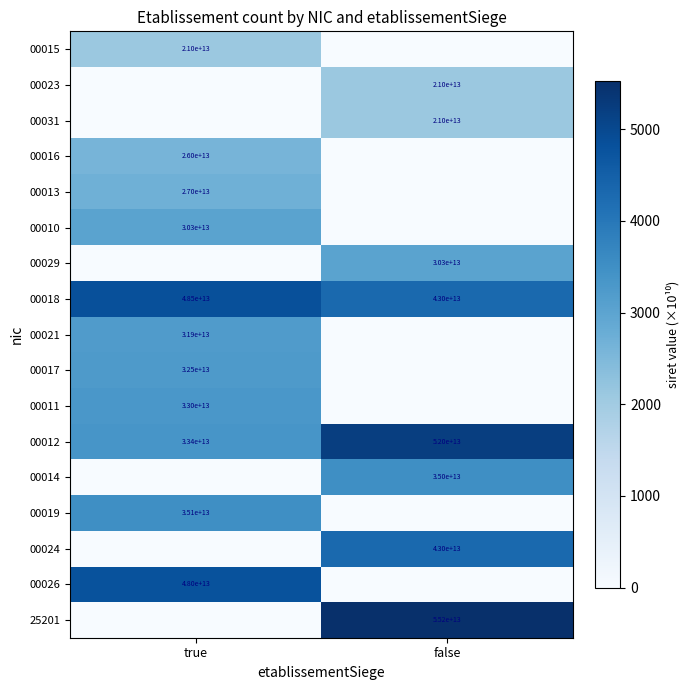

The 00018 series shows 26277764834009 at false. True or false?

False